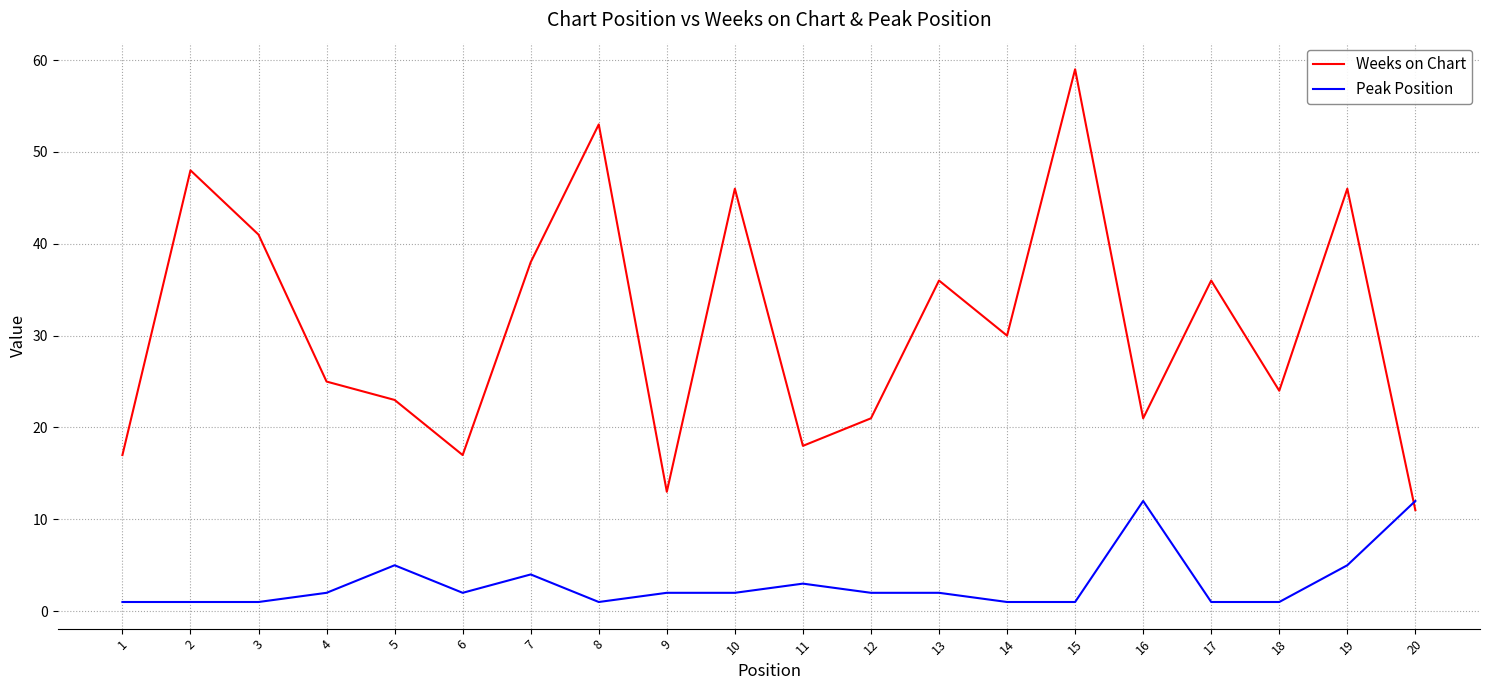

Where do Weeks on Chart and Peak Position first cross each other?

19 and 20